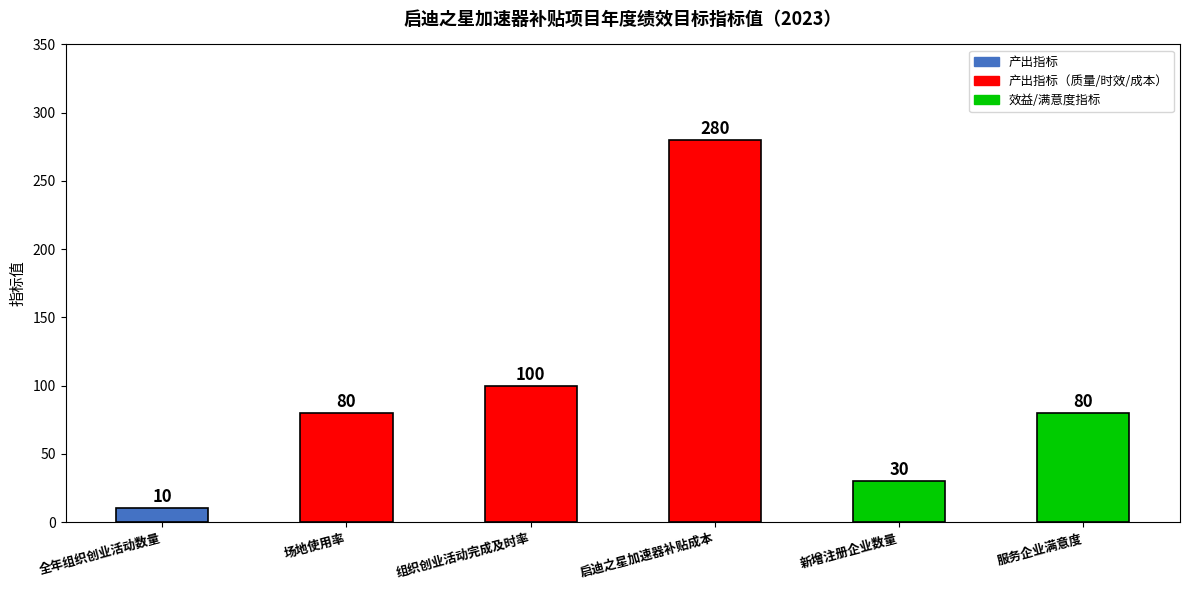

Reading left to right, what are all the values shown in this chart?

全年组织创业活动数量=10	场地使用率=80	组织创业活动完成及时率=100	启迪之星加速器补贴成本=280	新增注册企业数量=30	服务企业满意度=80